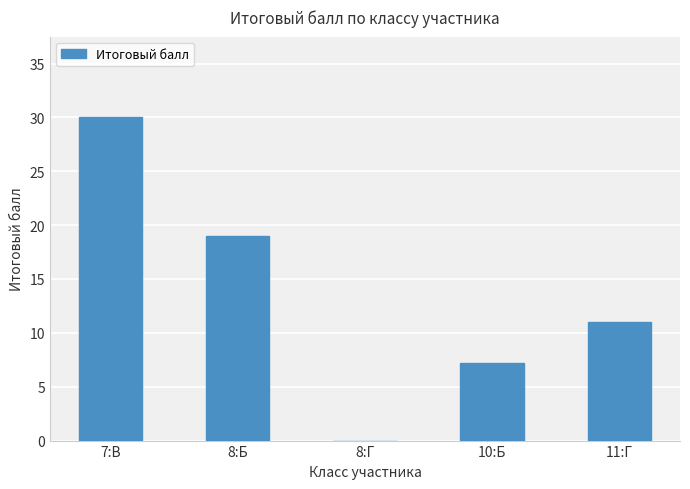

Between 11:Г and 7:В, which is larger?

7:В